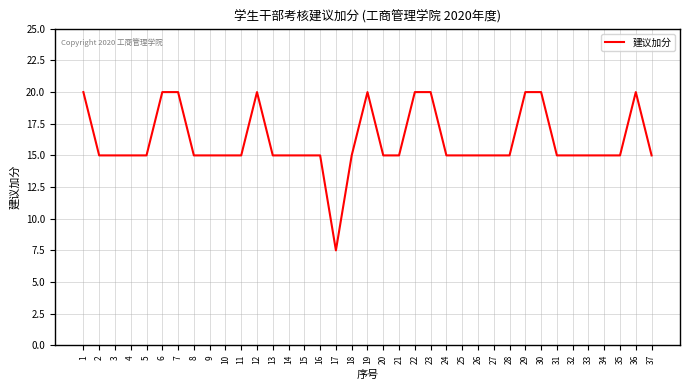

What is the greatest value displayed?

20.0